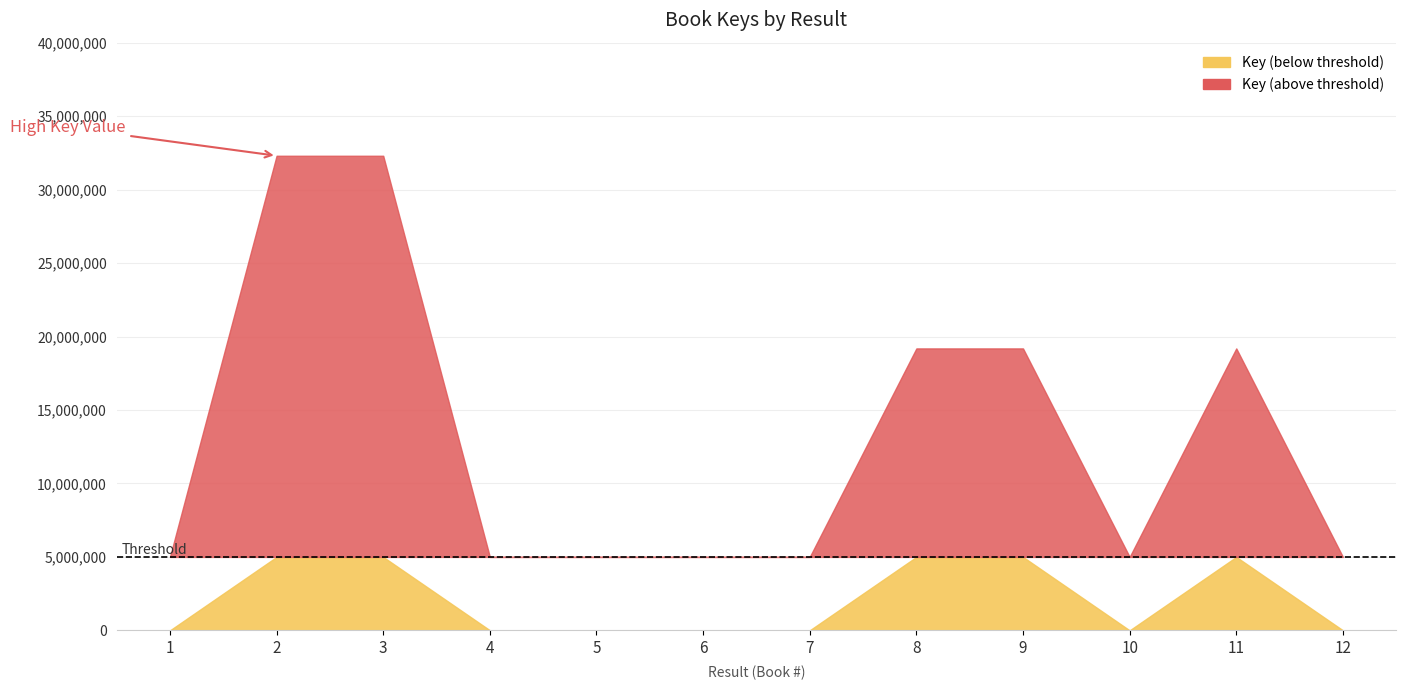

Reading left to right, list all the values displayed in this chart.

1039	32302814	32302417	8683	7606	3530	4760	19190473	19190467	1561	19190462	4478